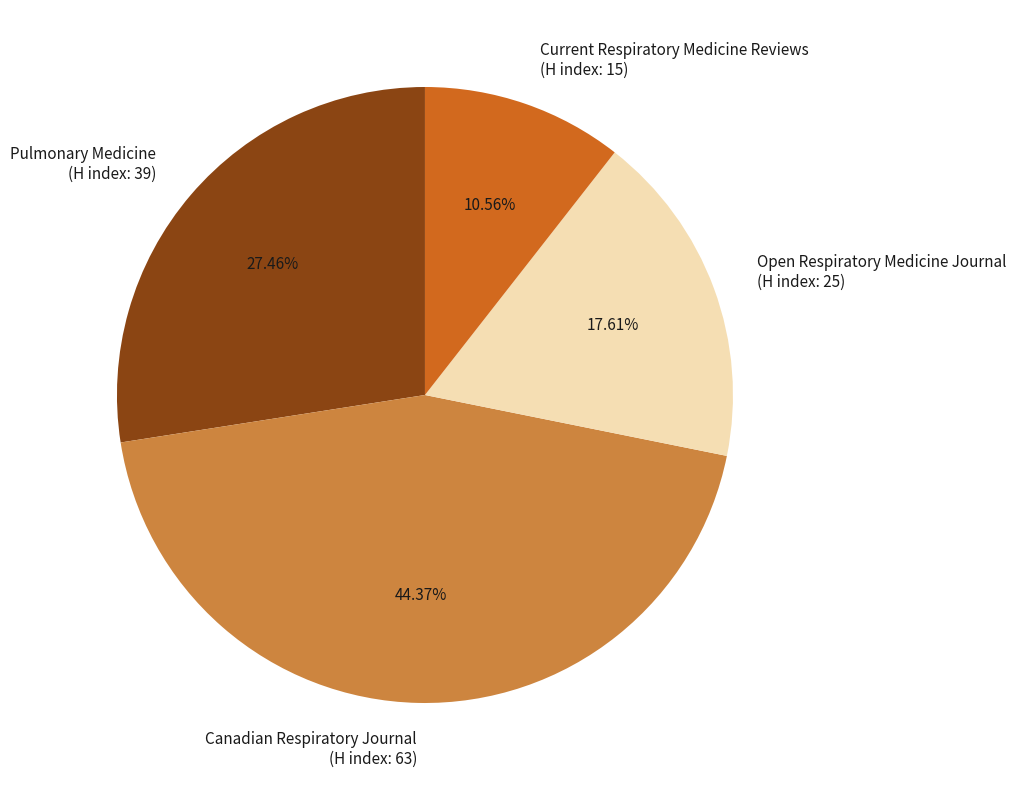

Rank the categories by value from lowest to highest.

Current Respiratory Medicine Reviews (H index: 15), Open Respiratory Medicine Journal (H index: 25), Pulmonary Medicine (H index: 39), Canadian Respiratory Journal (H index: 63)